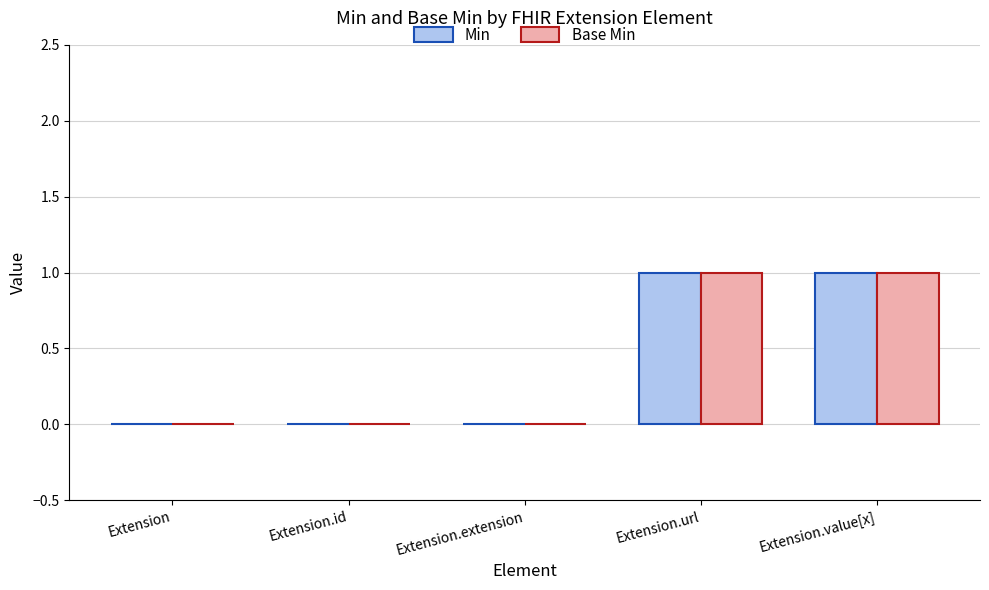

Is the value of Base Min at Extension.value[x] greater than the value of Min at Extension.id?

Yes